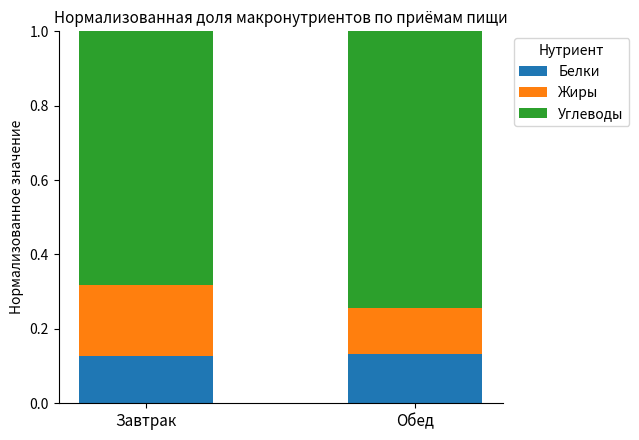

What is the total value across all series at Обед?

1.0